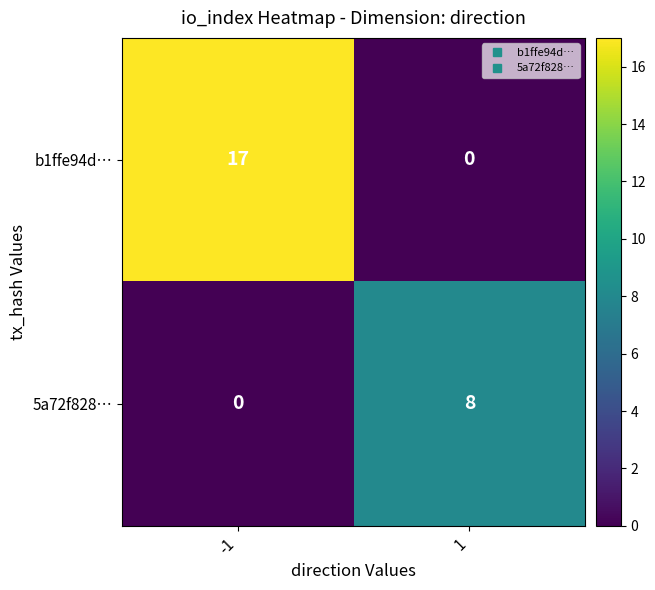

What is the difference between the highest and lowest values at -1?

17